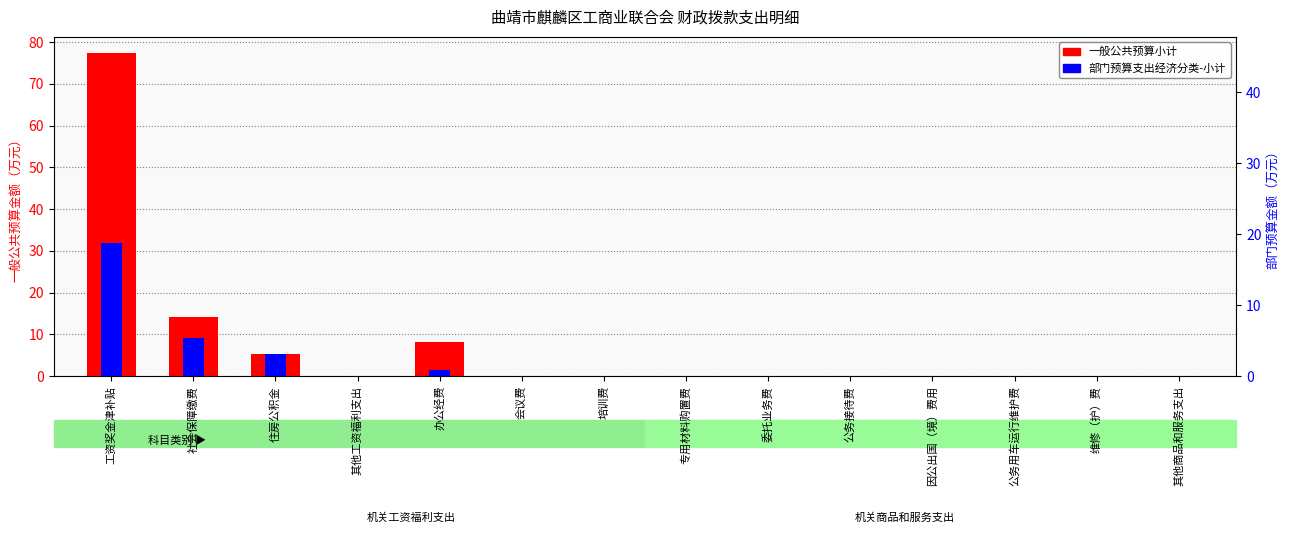

What is the highest value of the 一般公共预算小计 series?

77.4